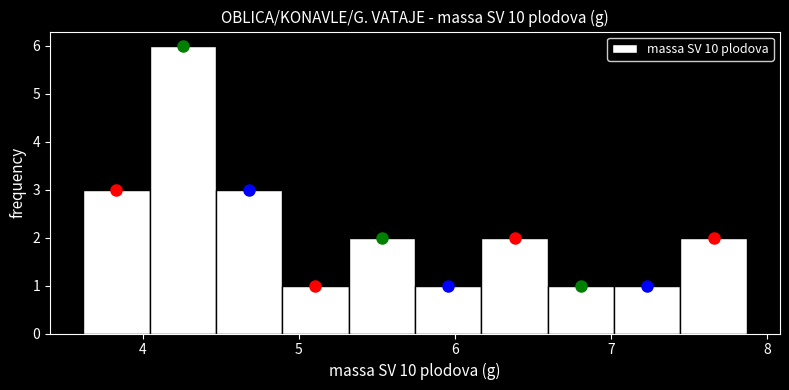

Reading left to right, list every bar in this chart as the range it spans on the x-axis followed by its height. Neither the bar edges nor the heights are printed on the chart, so give them approximately, as read against the axes.

3.6 to 4.0: 3
4.0 to 4.5: 6
4.5 to 4.9: 3
4.9 to 5.3: 1
5.3 to 5.7: 2
5.7 to 6.2: 1
6.2 to 6.6: 2
6.6 to 7.0: 1
7.0 to 7.4: 1
7.4 to 7.9: 2